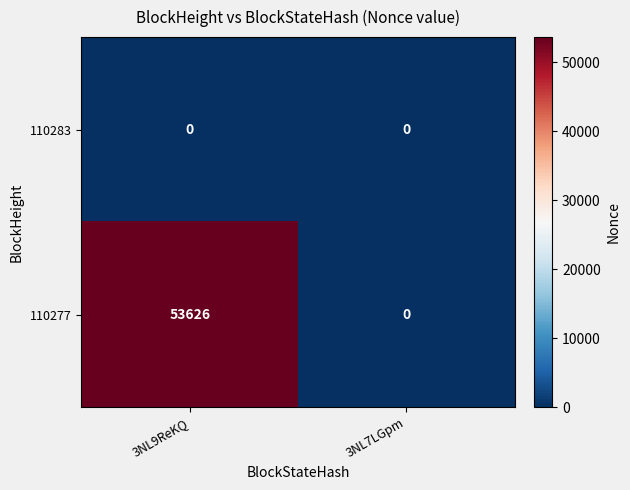

The value of 110277 at 3NL9ReKQ is 73835. True or false?

False